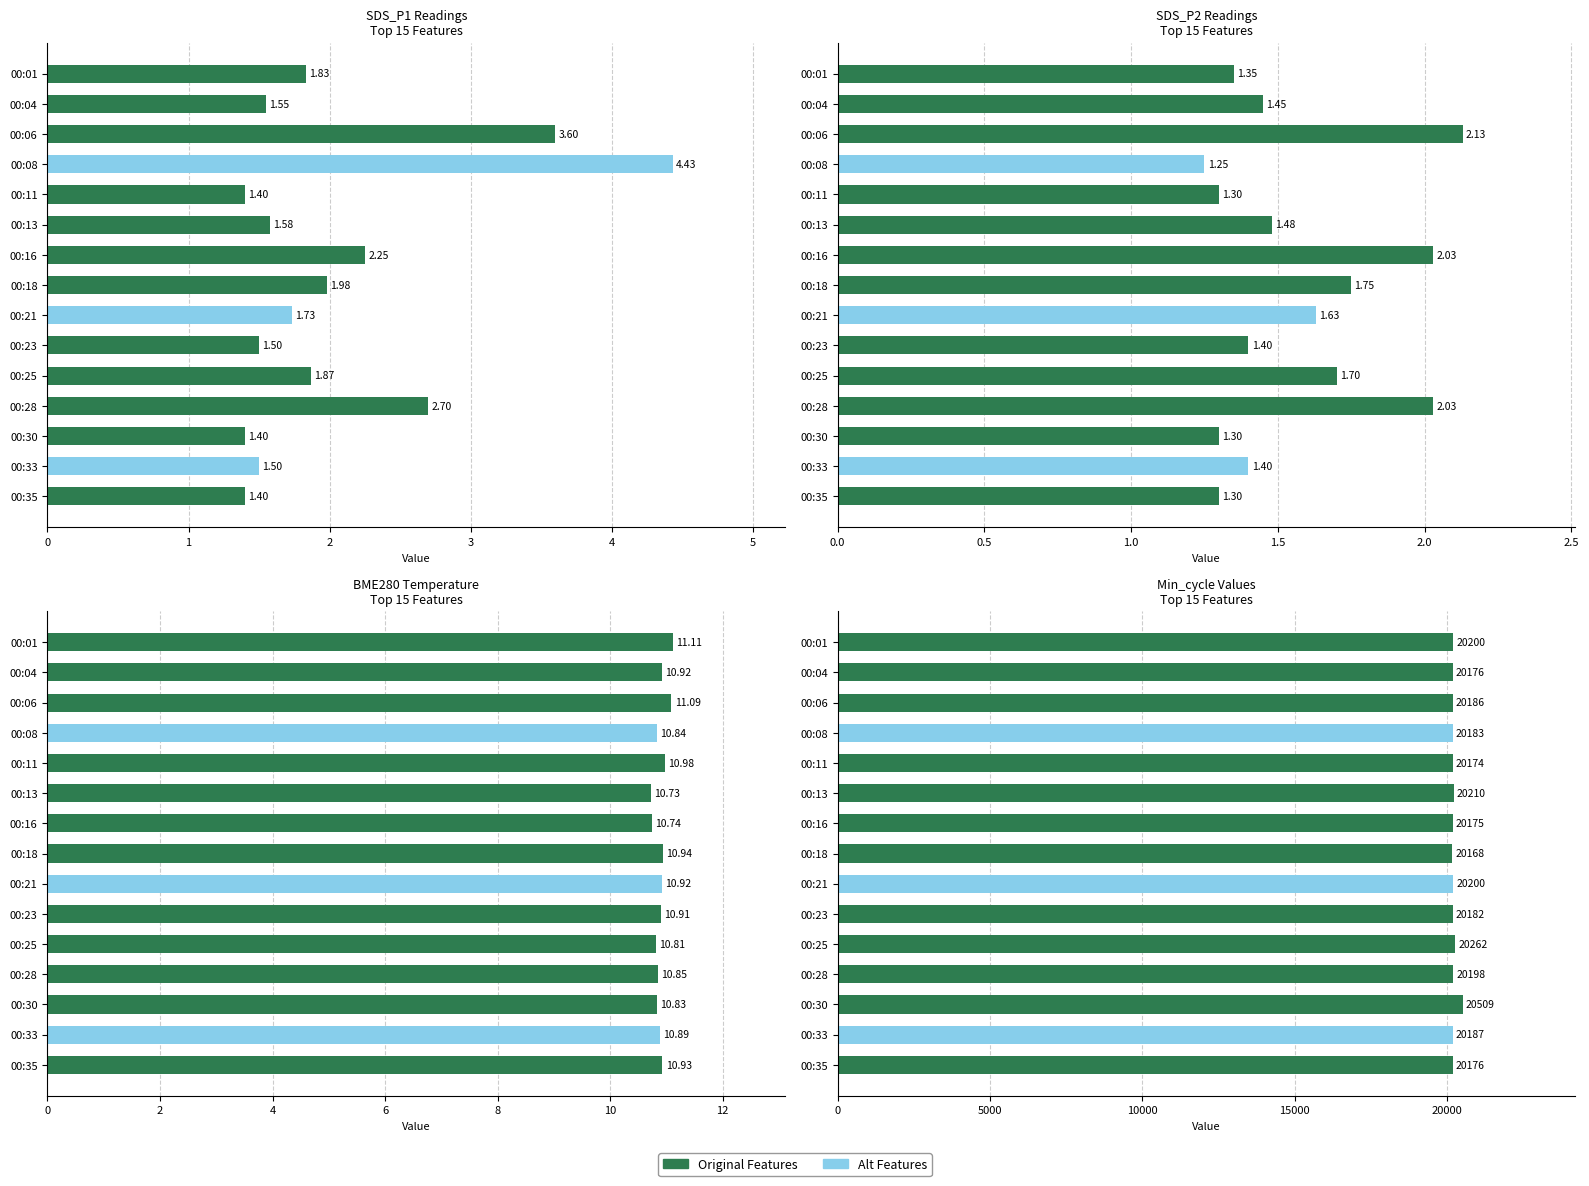

The Min_cycle series shows 20186.0 at 00:06. True or false?

True